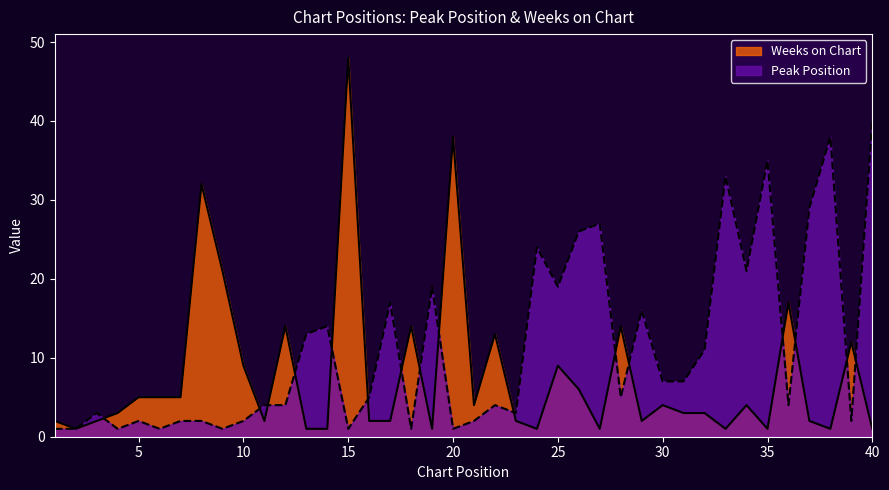

What is the smallest value displayed?

1